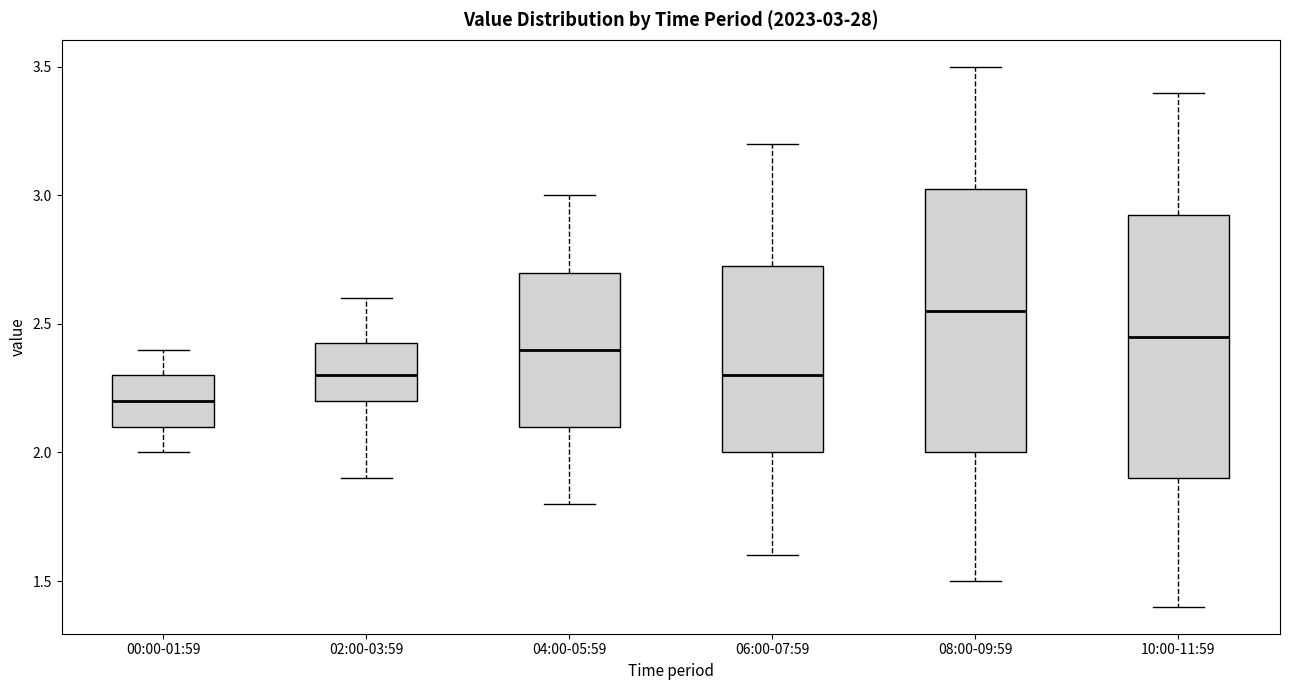

Which box has the lowest median line?

00:00-01:59